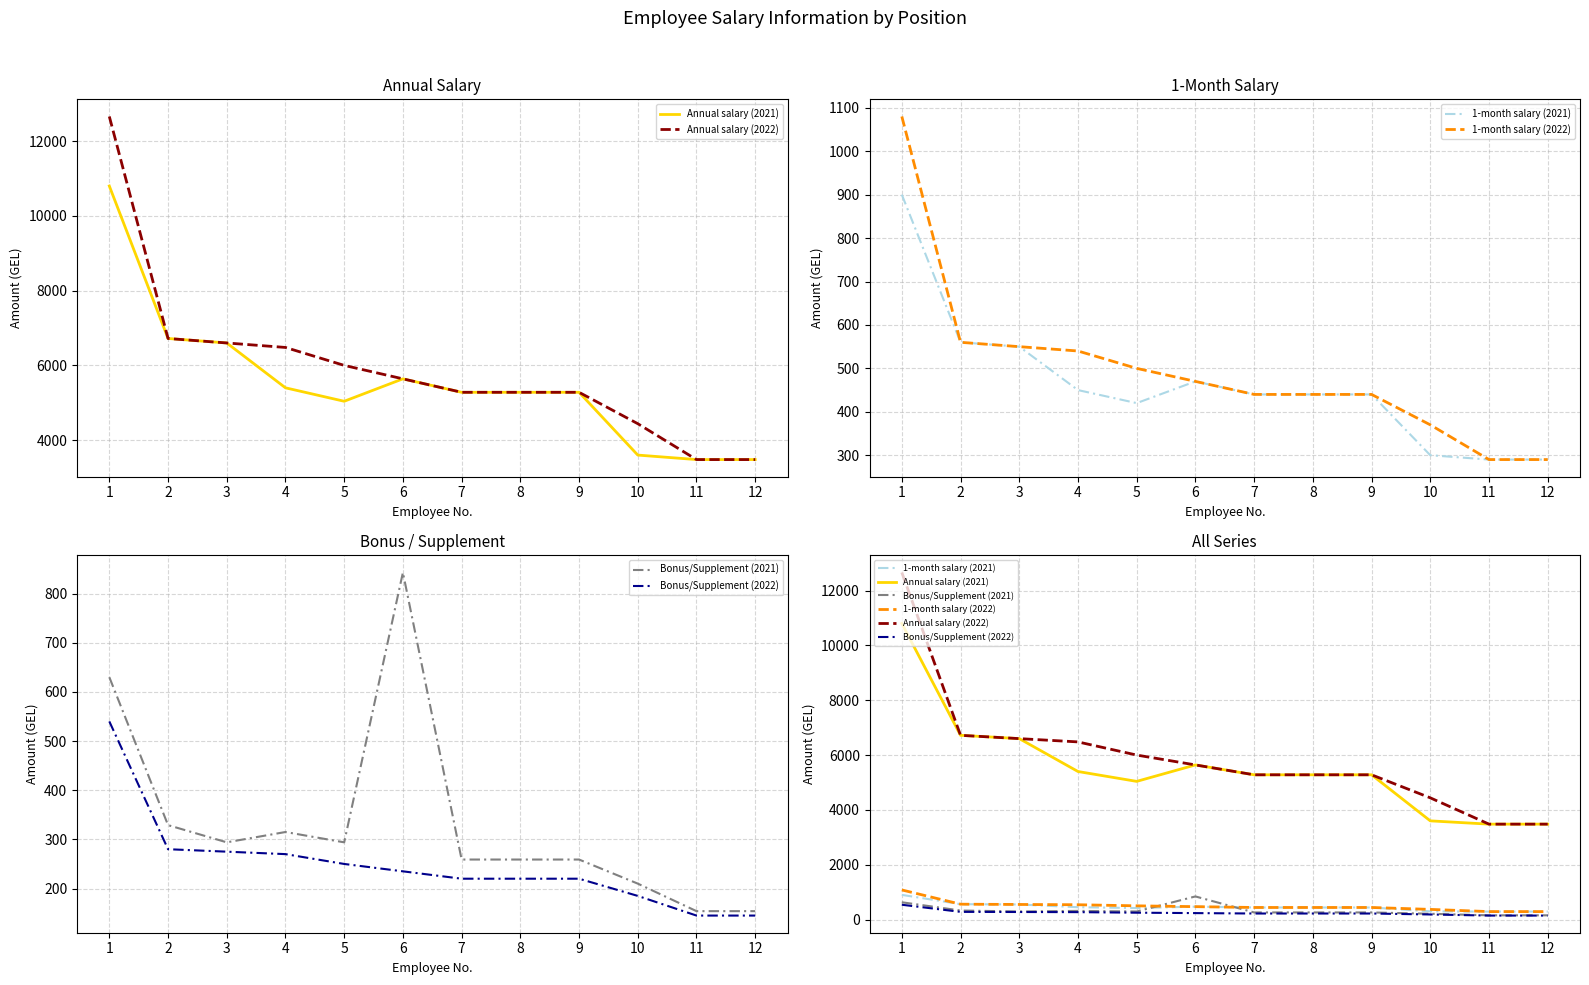

At which category is the sum across all series the highest?

1